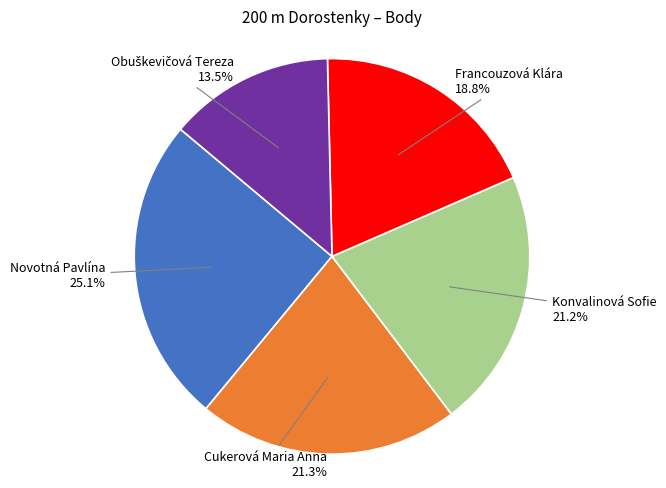

Is there a majority slice in this chart?

No